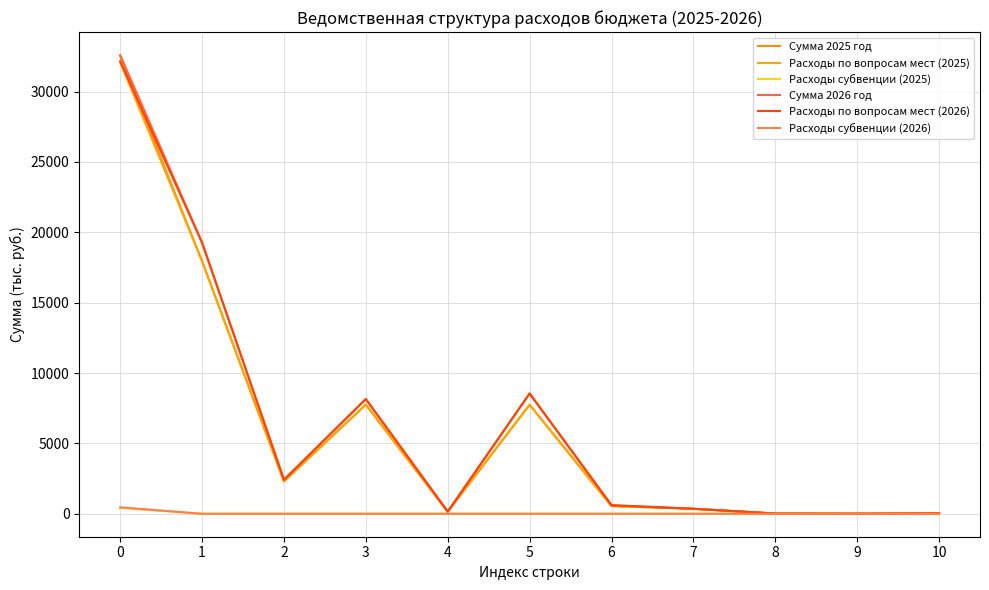

How many values in the Сумма 2025 год series are below 551?

5